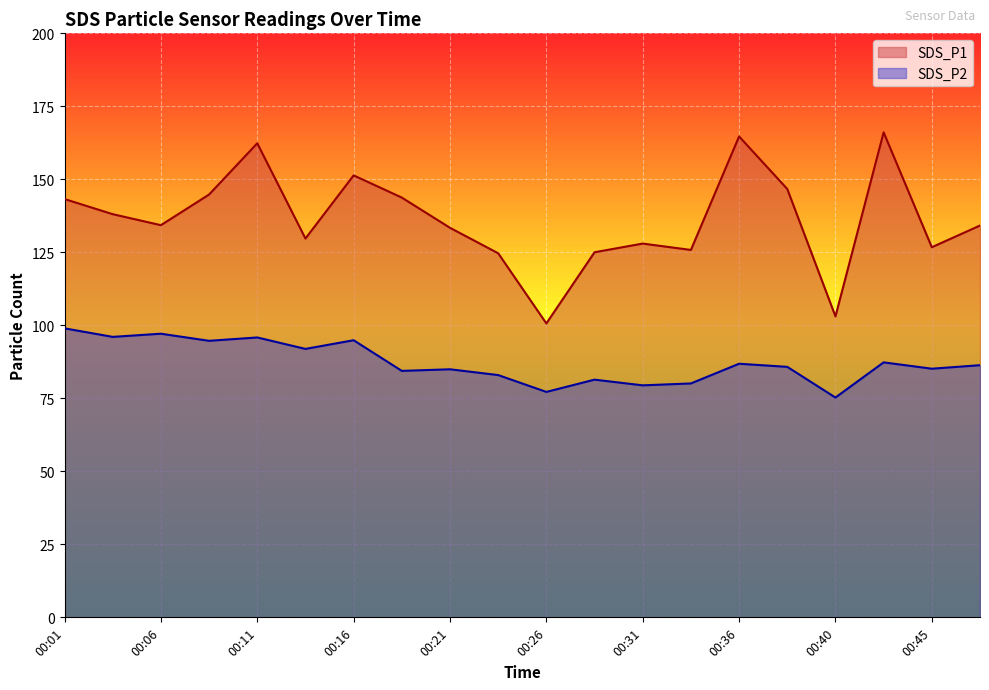

Rank the series at 00:33 from lowest to highest value.

SDS_P2, SDS_P1